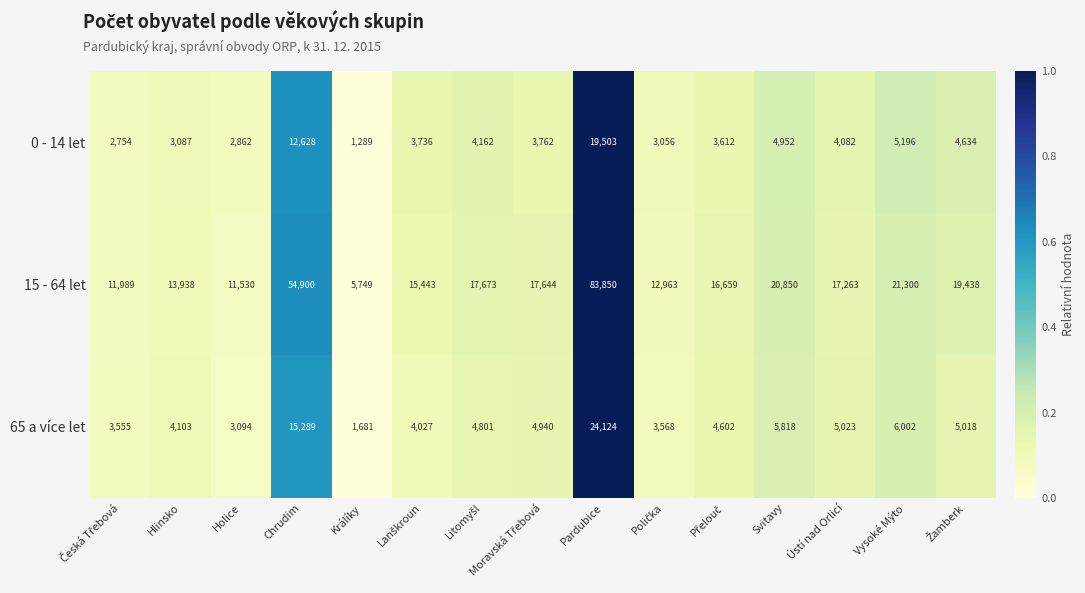

Is the value of 15 - 64 let at Králíky greater than the value of 0 - 14 let at Svitavy?

Yes